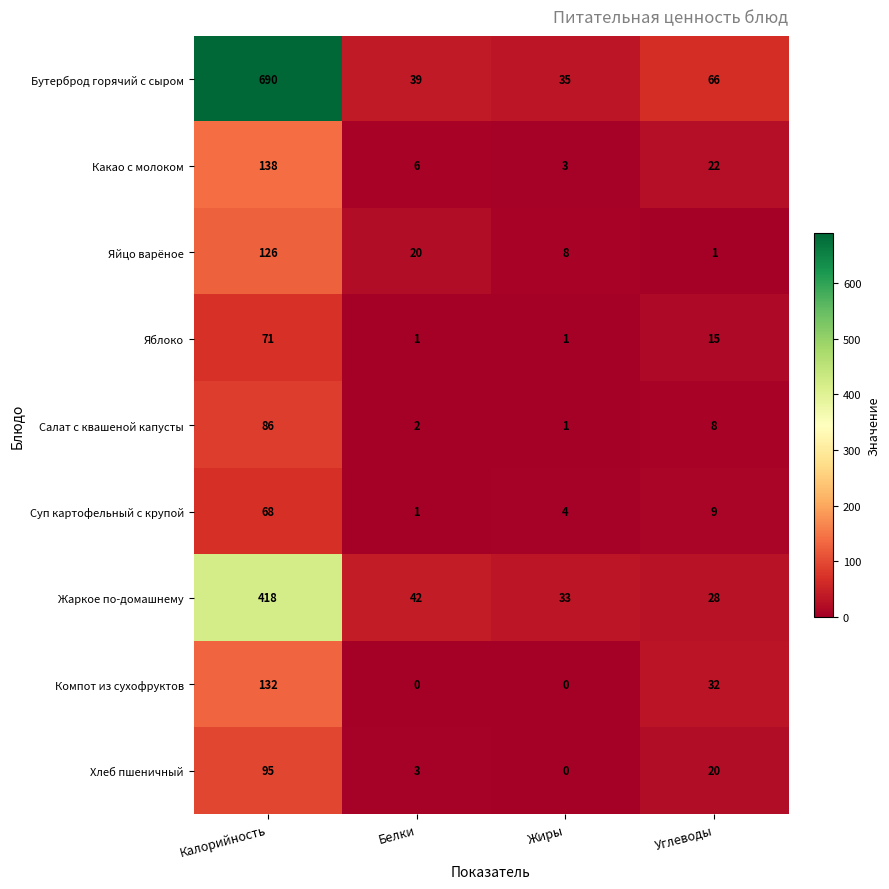

At how many categories does at least one series exceed 370?

1